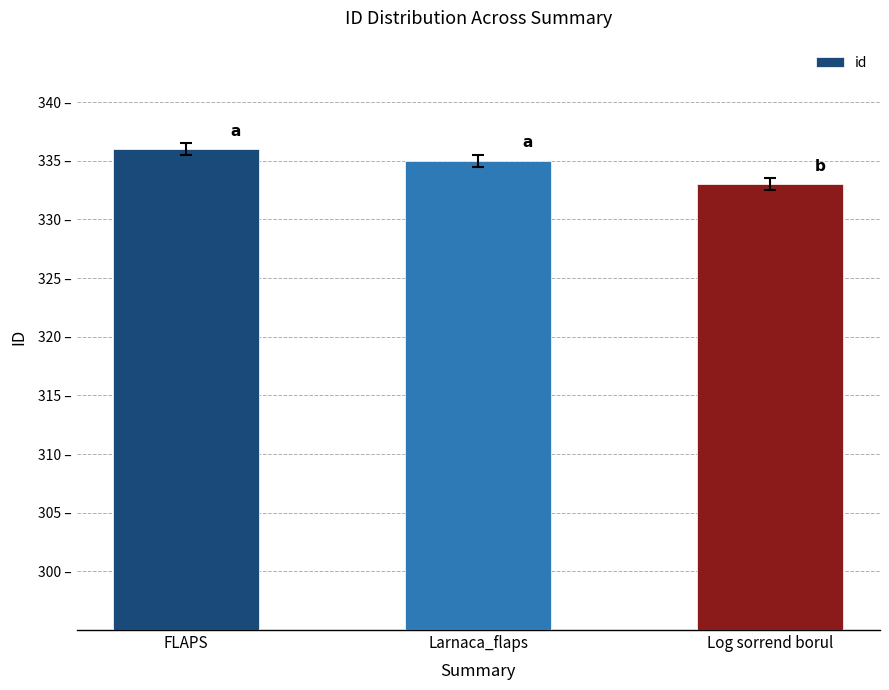

Are the bars horizontal?

No